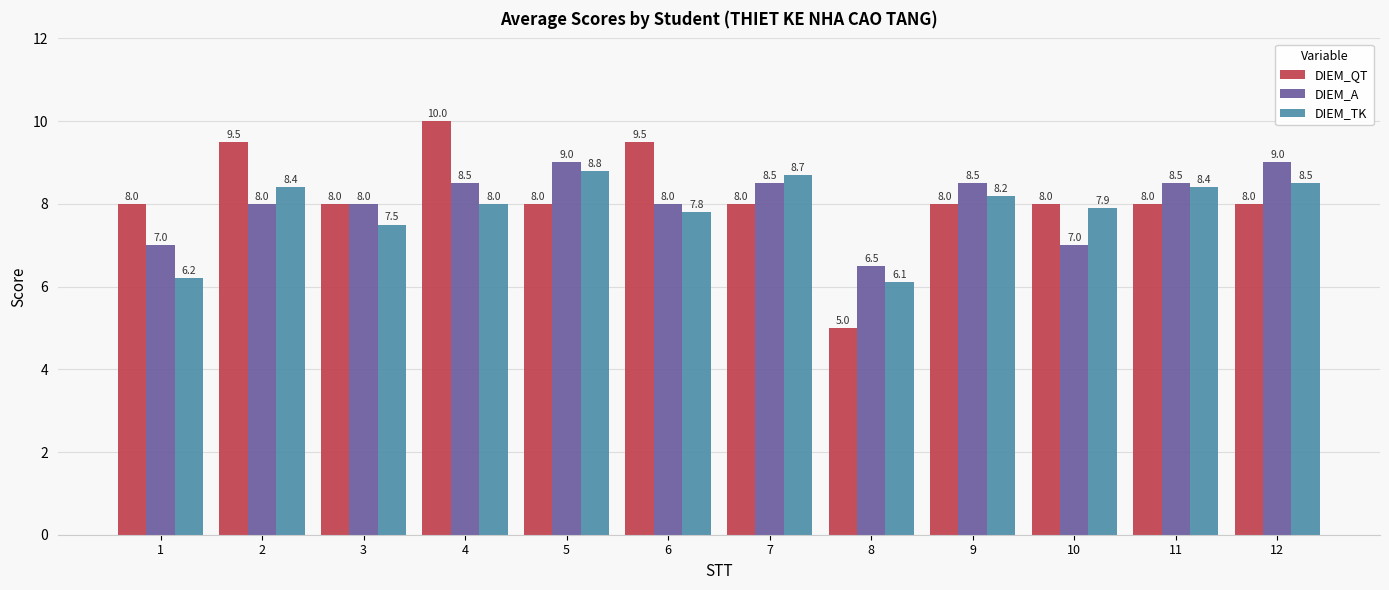

True or false: DIEM_QT has a value of 8.0 at 9.

True